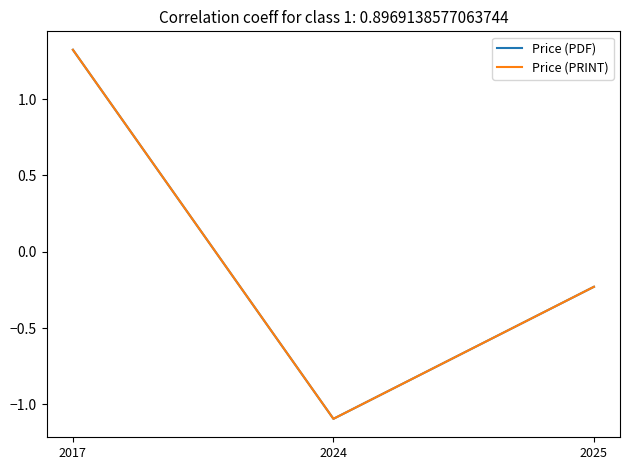

Does the chart have visible grid lines?

No